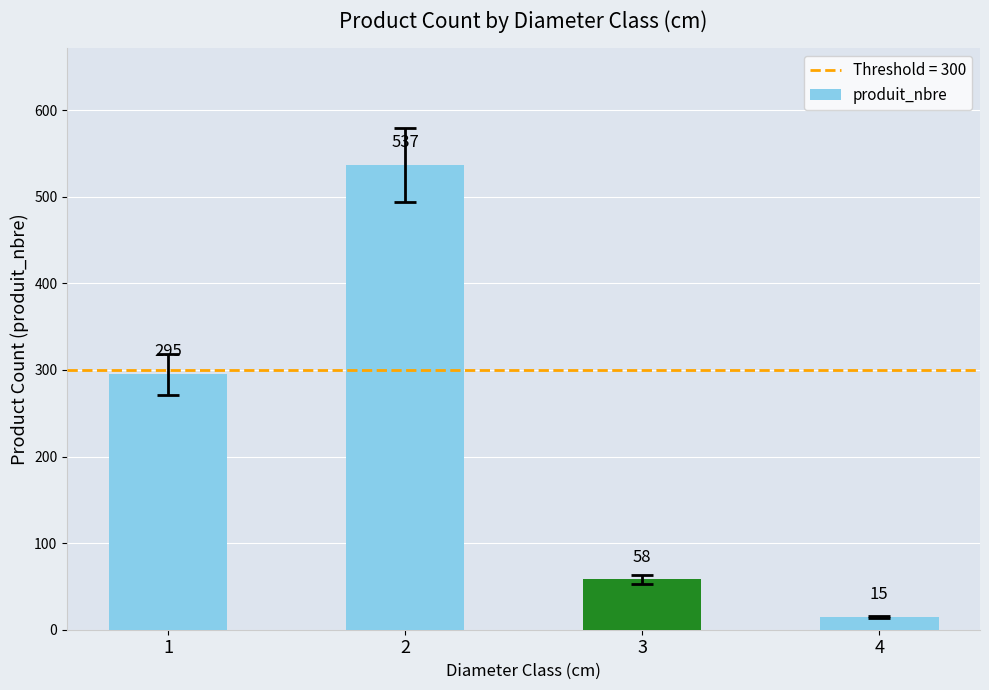

What is the difference between the maximum and minimum values?

522